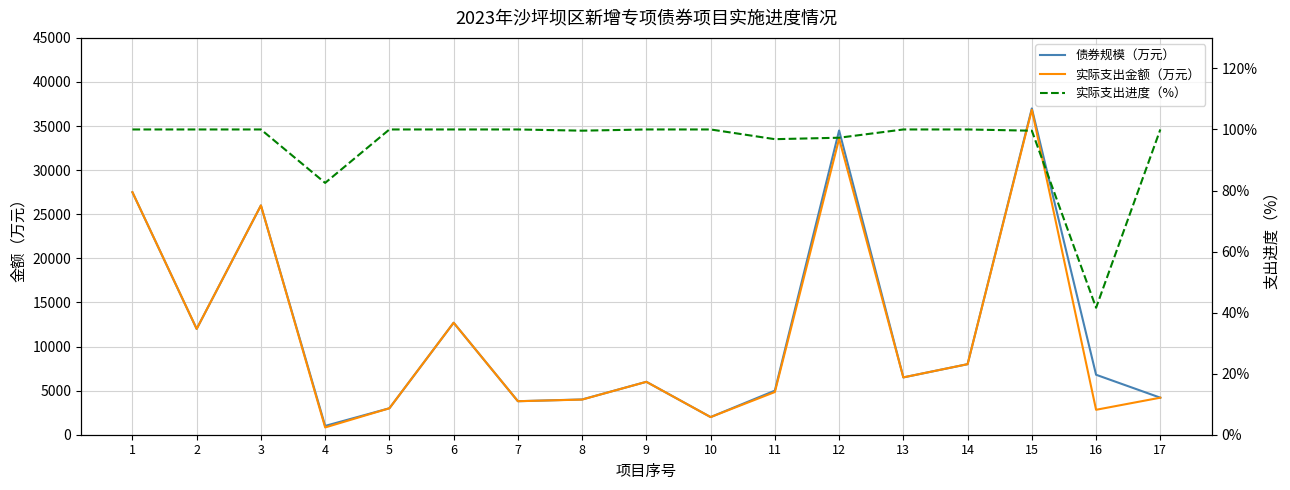

True or false: 实际支出金额（万元） and 实际支出进度（%） intersect in this chart.

False